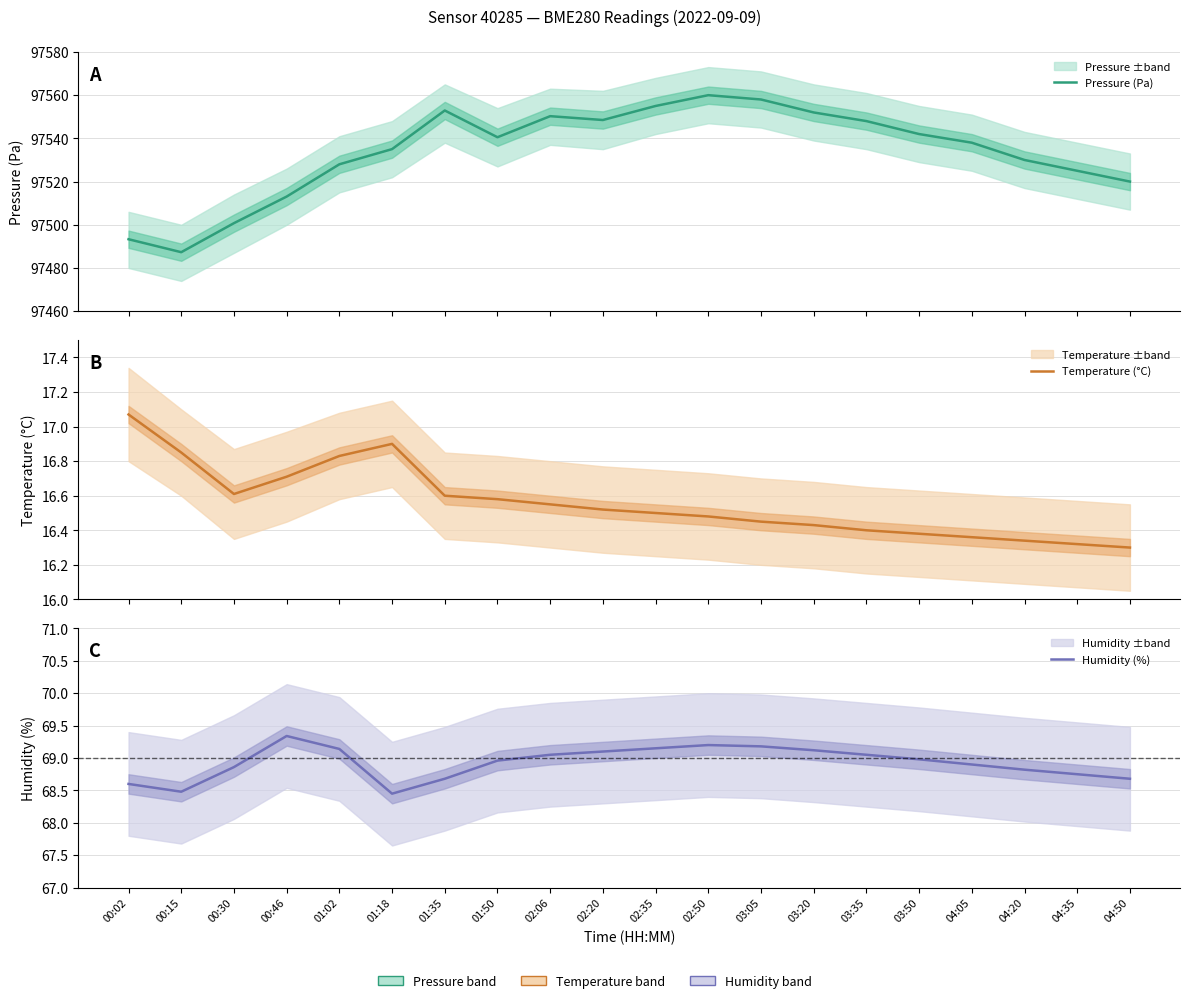

Where is Pressure (Pa) nearest to the value 97523?

04:35